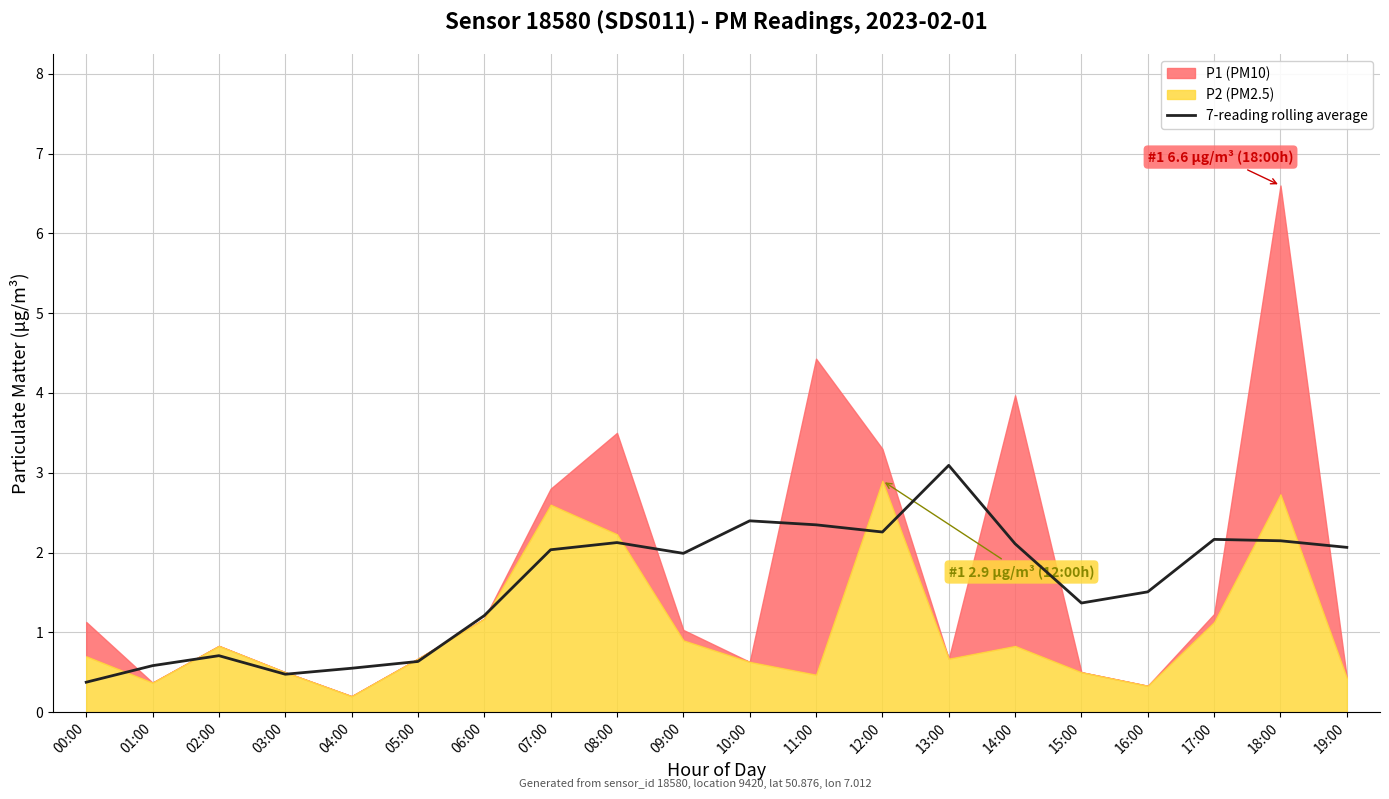

What is the label of the 18th point from the right?

02:00